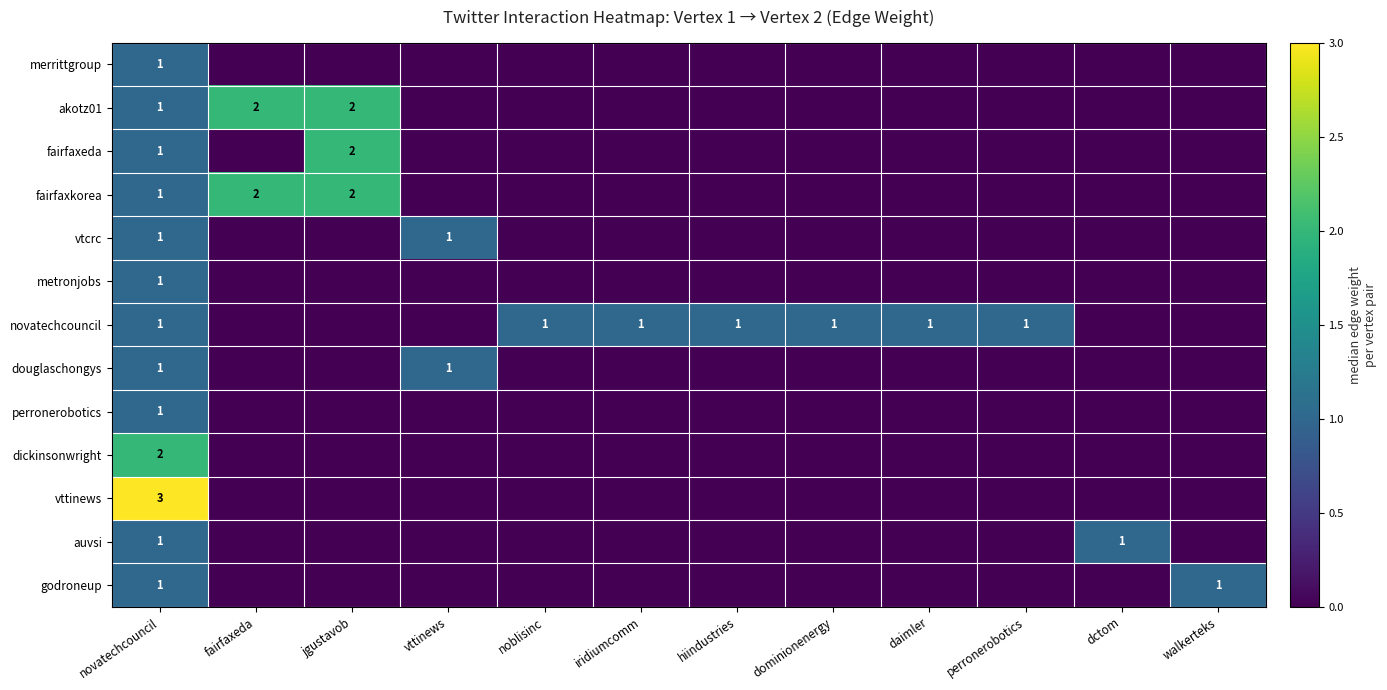

What is the sum of the akotz01 values at dctom and novatechcouncil?

1